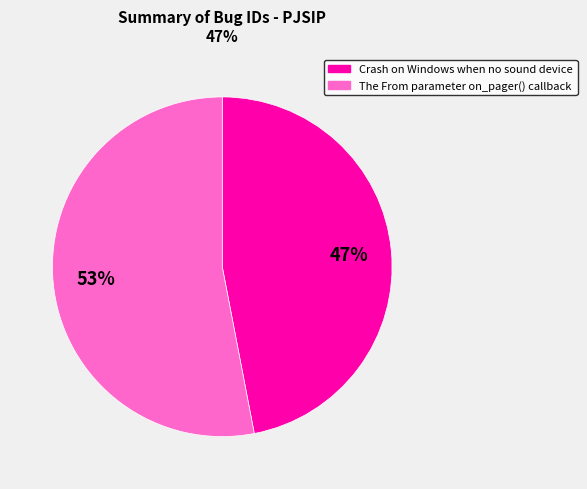

True or false: The From parameter on_pager() callback accounts for 53% of the total.

True